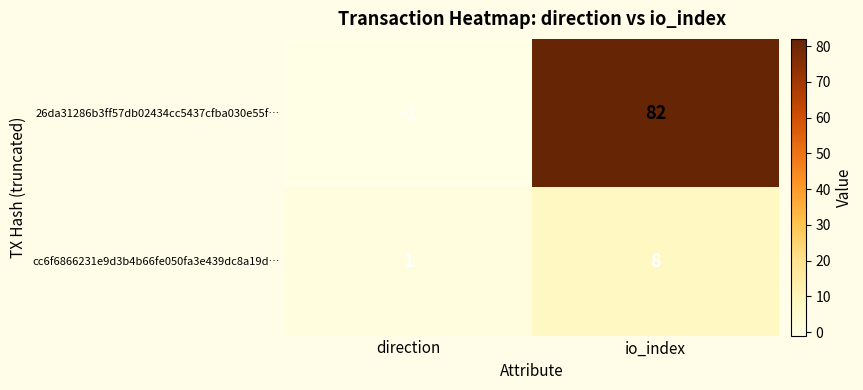

How many data points does each series have?

2